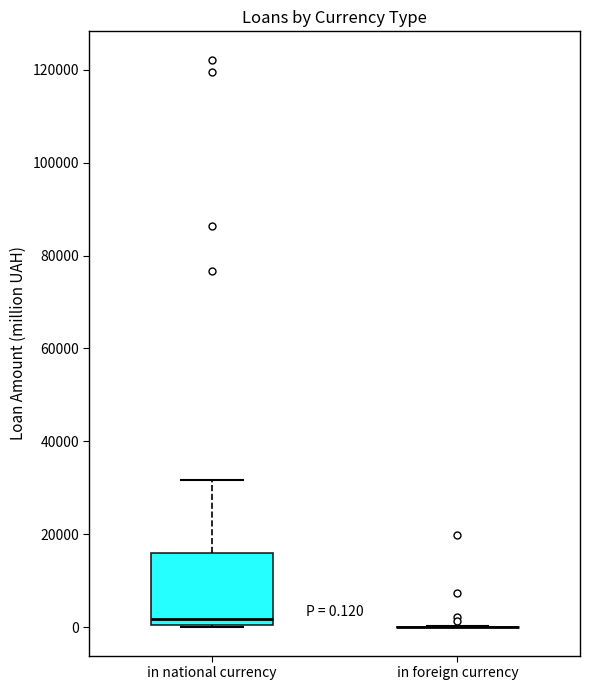

Comparing the boxes themselves (not the whiskers), which one is the tallest?

in national currency